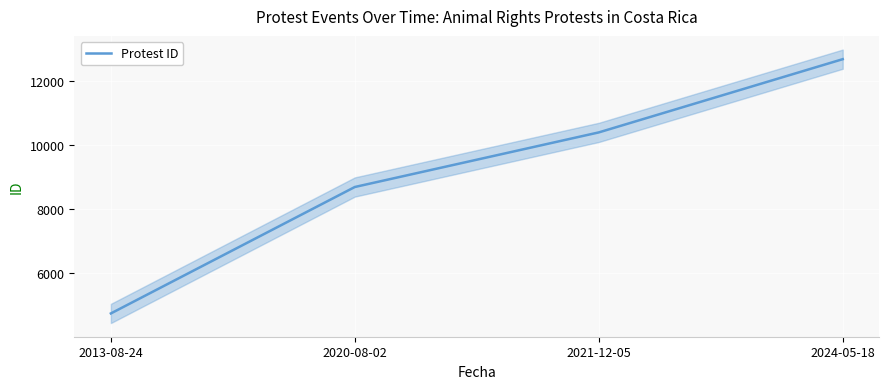

The chart shows a value of 4436 at 2024-05-18. True or false?

False